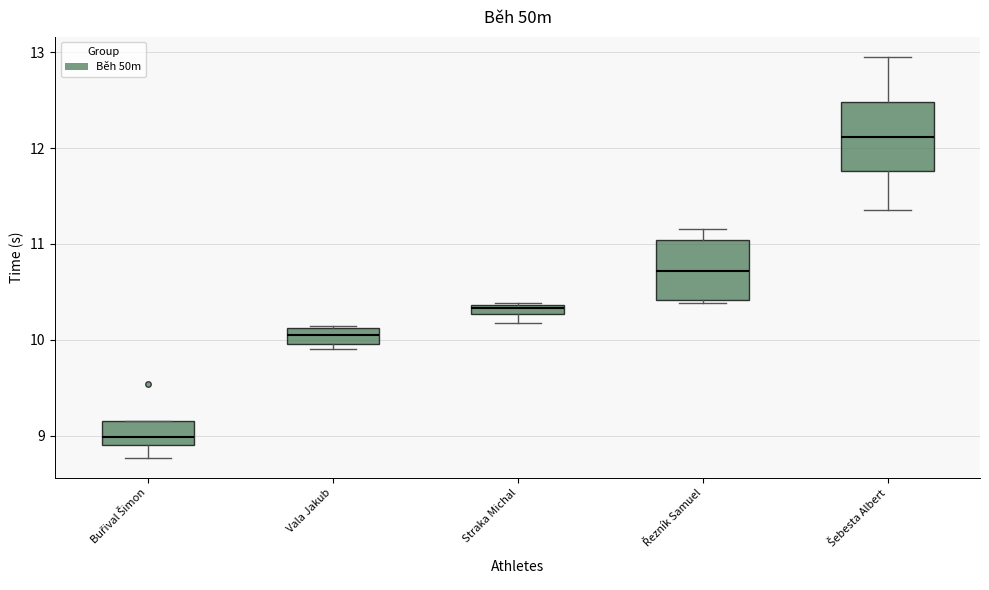

Which box's median line is the highest?

Šebesta Albert